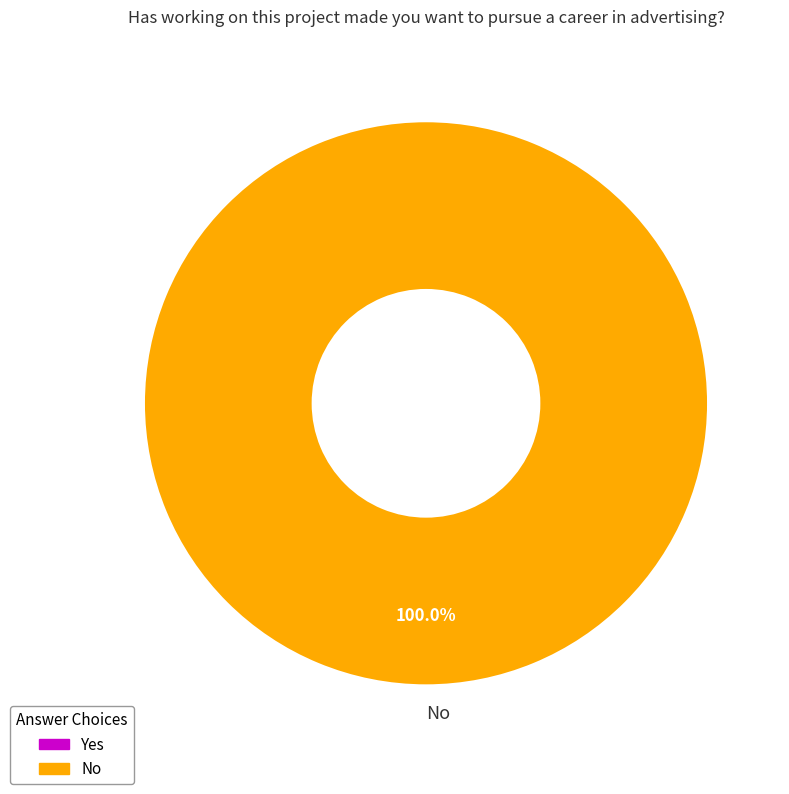

Rank the categories by value from highest to lowest.

No